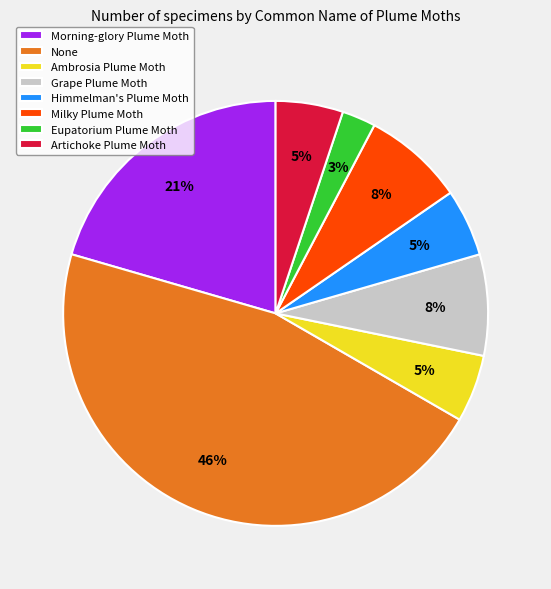

Is there a majority slice in this chart?

No